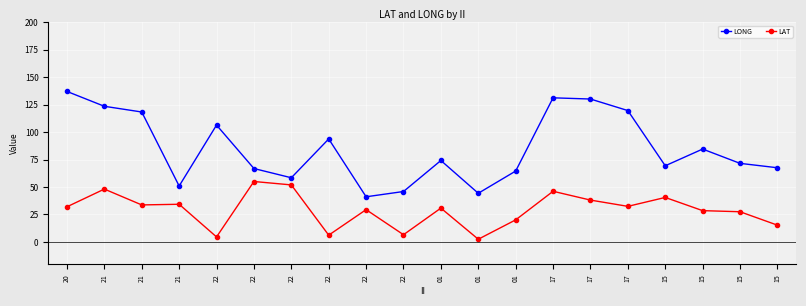

How many values in the LAT series are below 32?

10